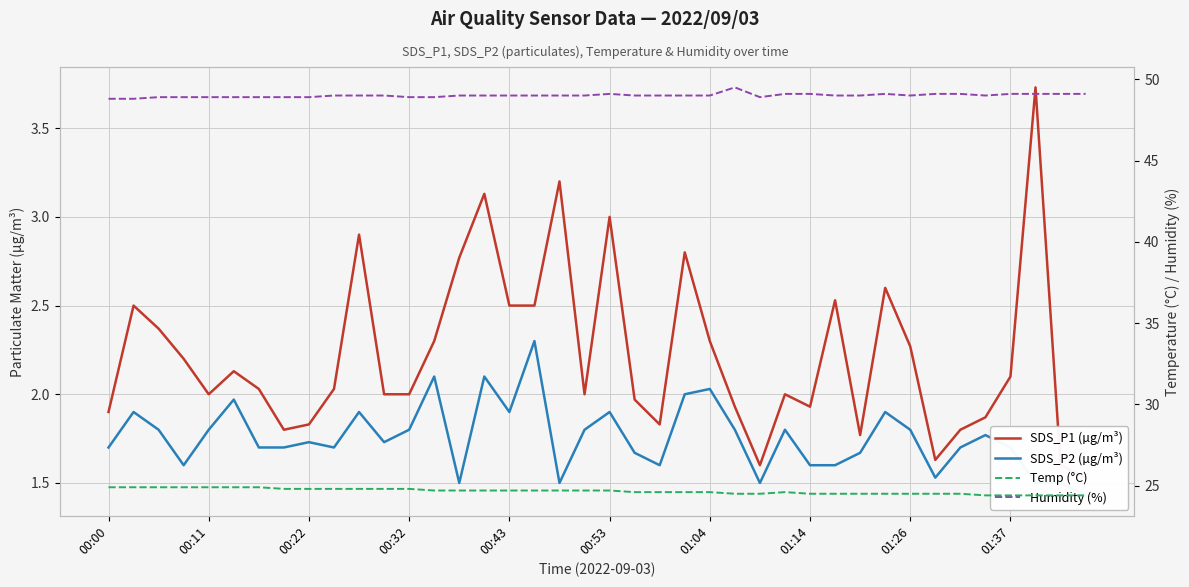

What are all the series names shown in the legend?

SDS_P1 (µg/m³), SDS_P2 (µg/m³), Temp (°C), Humidity (%)